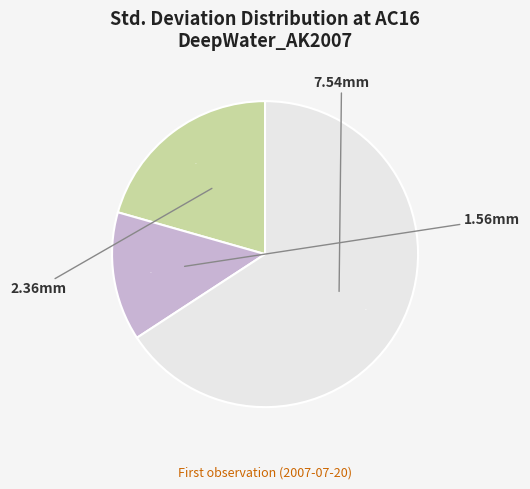

Does any single category account for the majority?

Yes